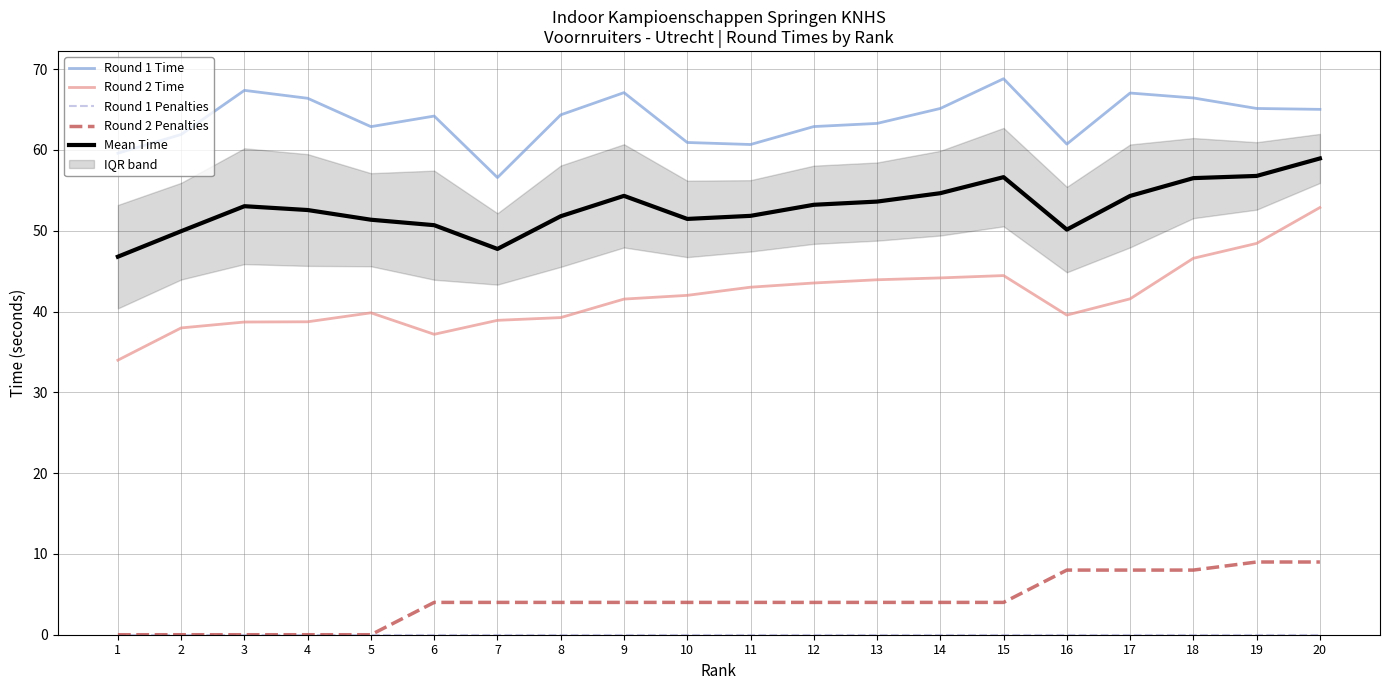

True or false: Round 1 Penalties and Round 2 Time cross at least once.

False